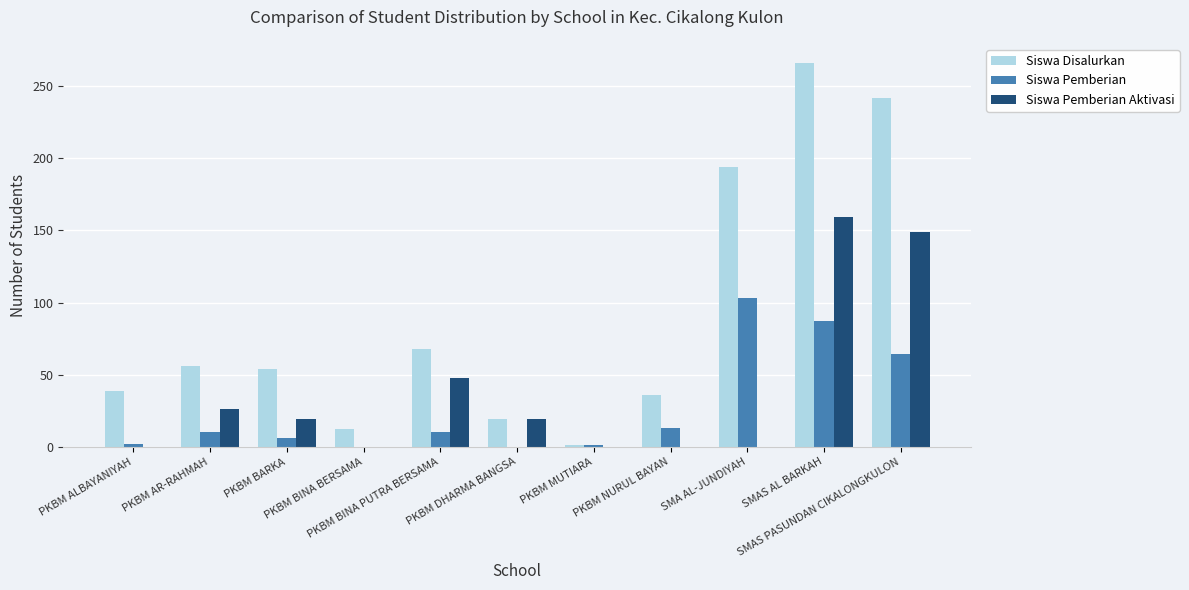

What is the highest value of the Siswa Pemberian Aktivasi series?

159